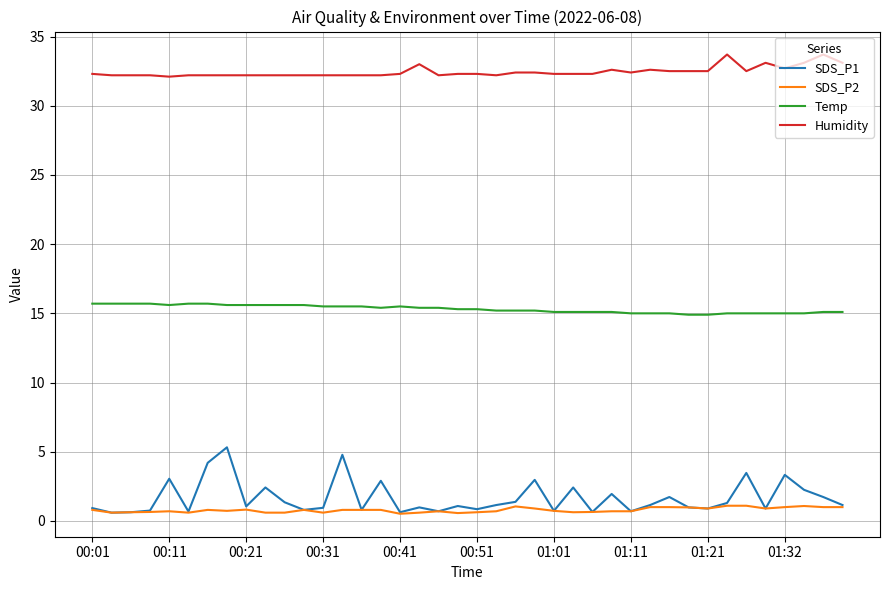

What is the highest value of the SDS_P2 series?

1.1